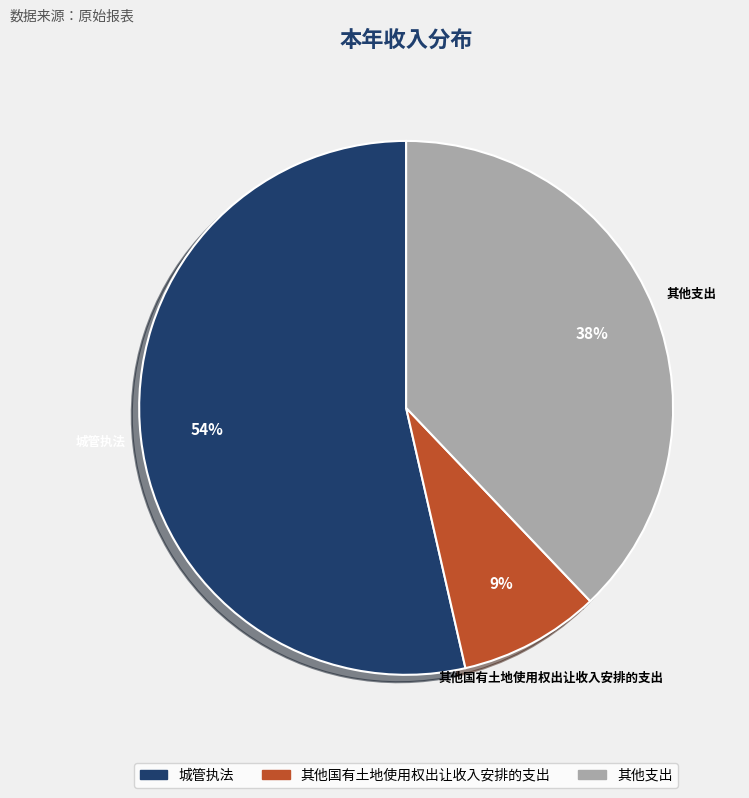

Which category has the biggest portion of the pie?

城管执法